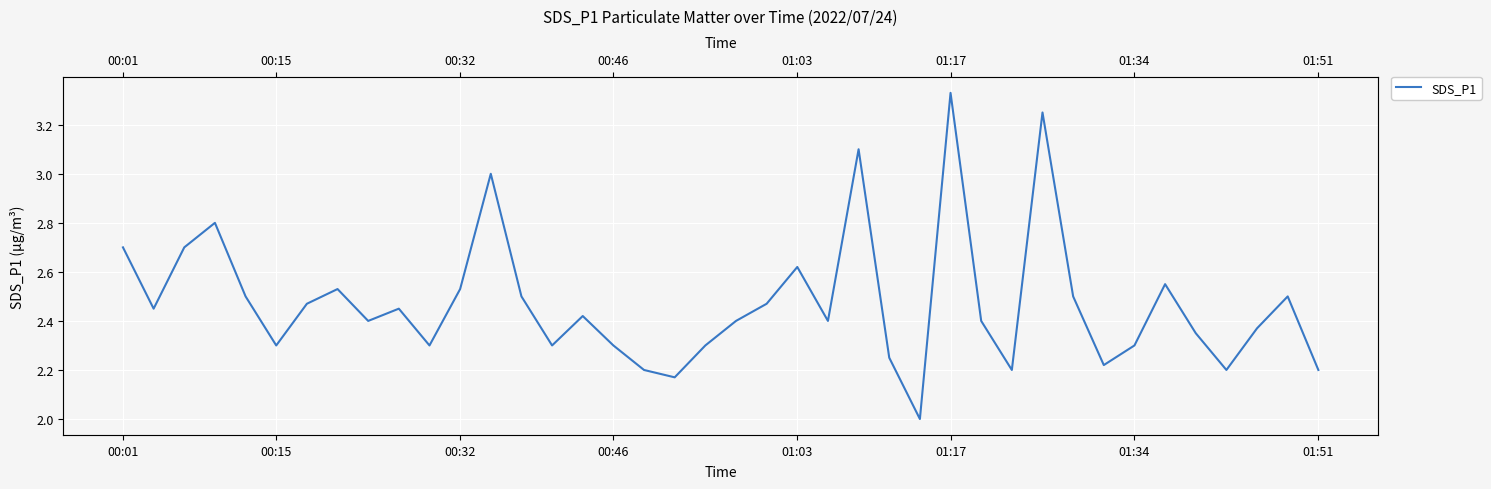

Reading left to right, extract all data points from this chart.

2.7	2.5	2.7	2.8	2.5	2.3	2.5	2.5	2.4	2.5	2.3	2.5	3.0	2.5	2.3	2.4	2.3	2.2	2.2	2.3	2.4	2.5	2.6	2.4	3.1	2.2	2.0	3.3	2.4	2.2	3.2	2.5	2.2	2.3	2.5	2.4	2.2	2.4	2.5	2.2